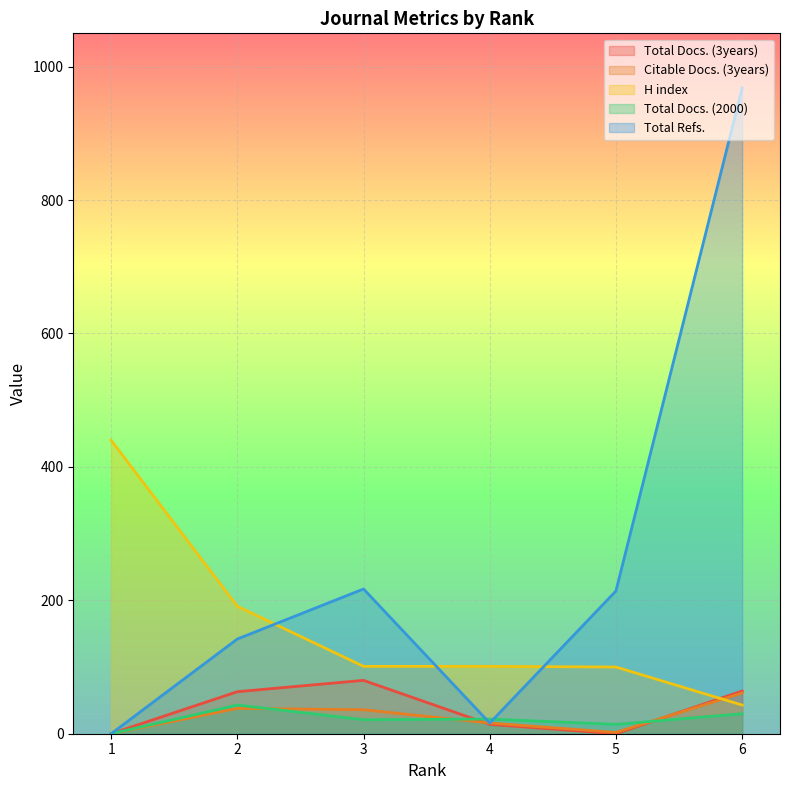

What are all the series names shown in the legend?

Total Docs. (3years), Citable Docs. (3years), H index, Total Docs. (2000), Total Refs.